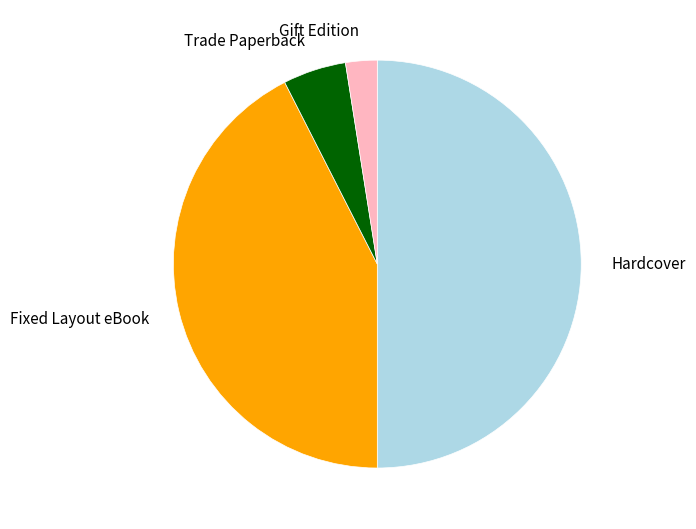

Is the sum of Gift Edition and Fixed Layout eBook greater than half?

No